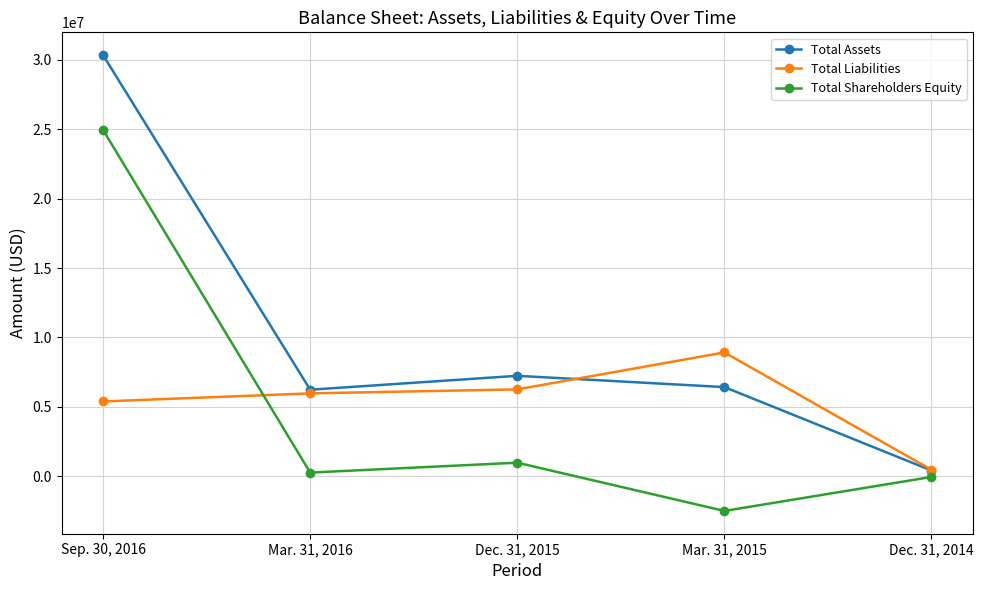

At which category is the sum across all series the highest?

Sep. 30, 2016